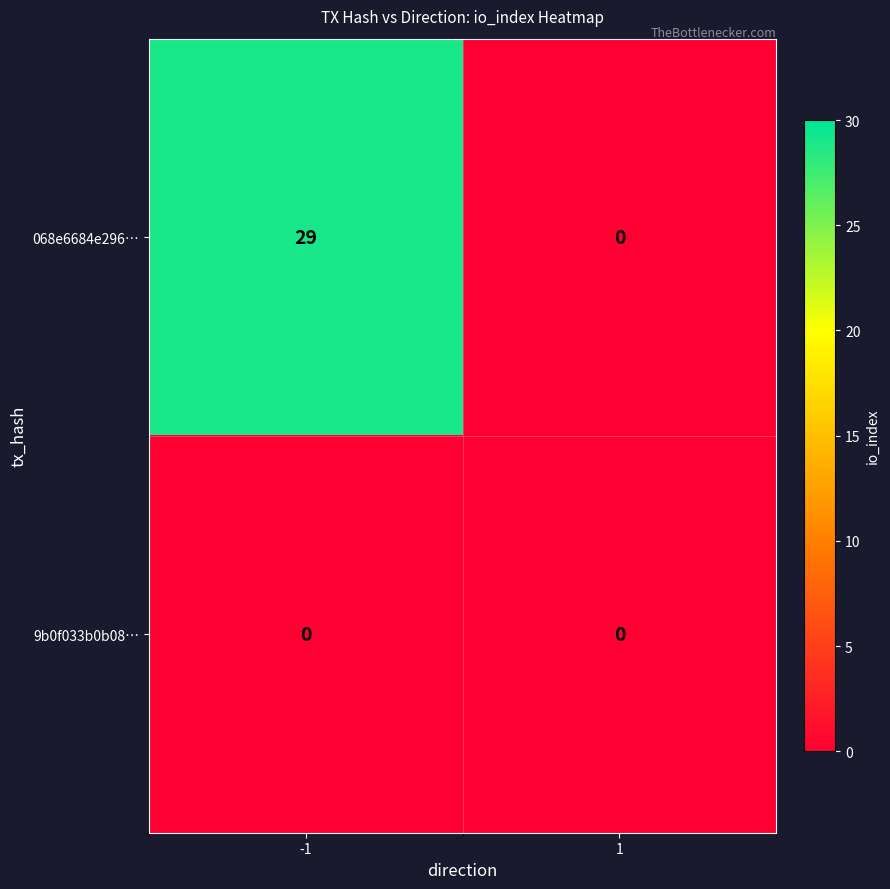

Between -1 and 1, which series saw the biggest shift?

068e6684e296…